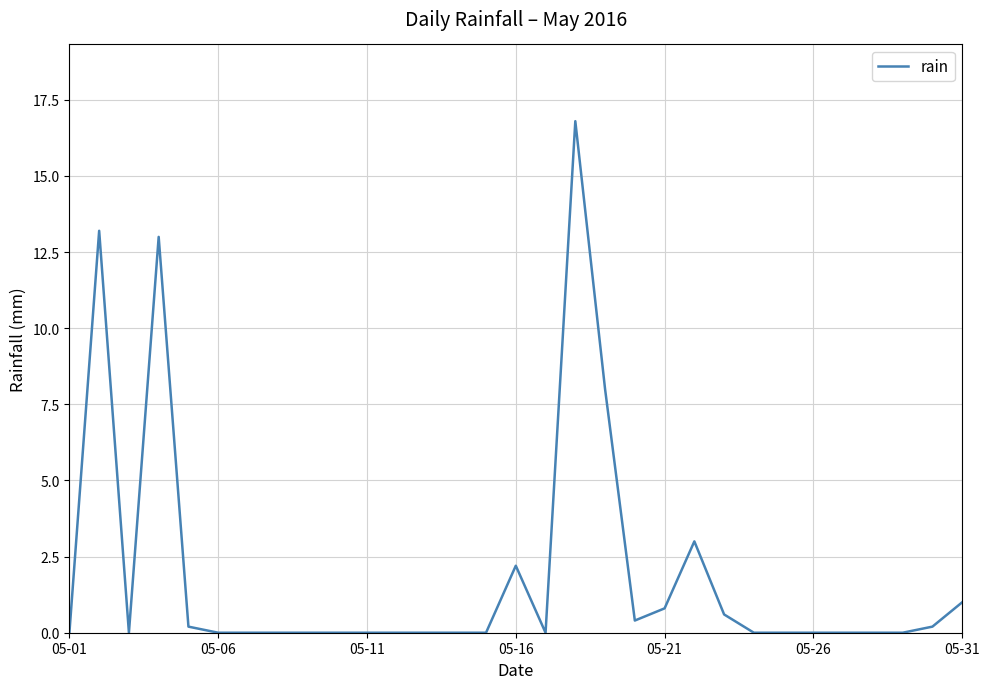

What is the difference between the maximum and minimum values?

16.8